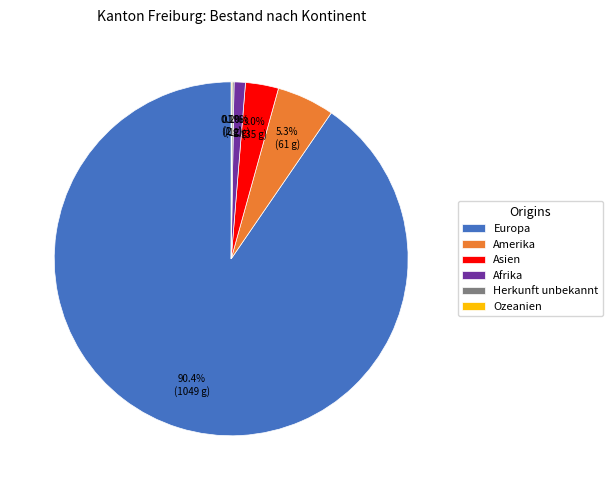

What portion of the pie excludes Afrika?

99.0%